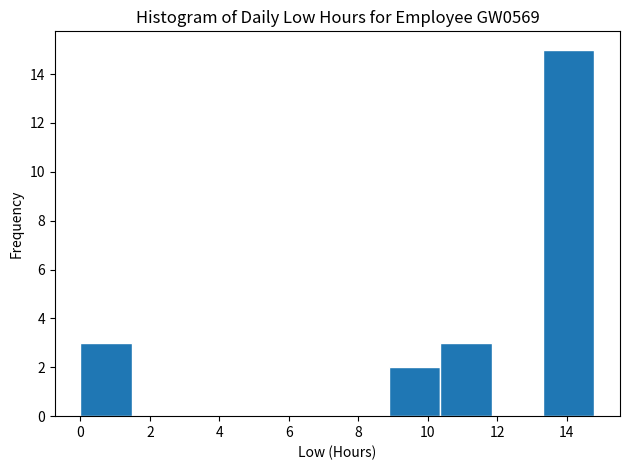

How tall is the bar that spans 8.8 to 10.4 on the x-axis? Neither the bar edges nor the heights are printed on the chart, so give them approximately, as read against the axes.

2